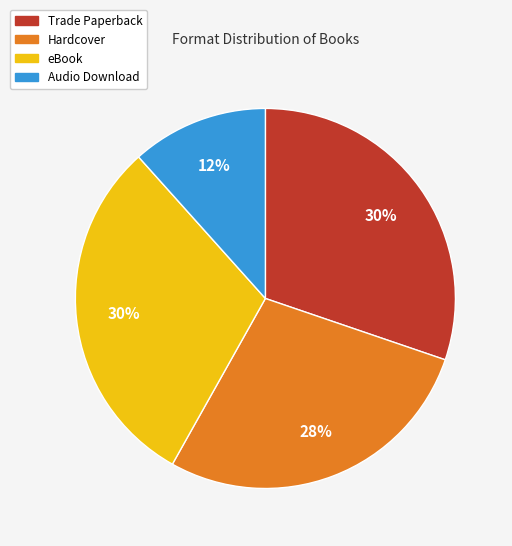

To the nearest percent, what is the average slice percentage?

25%